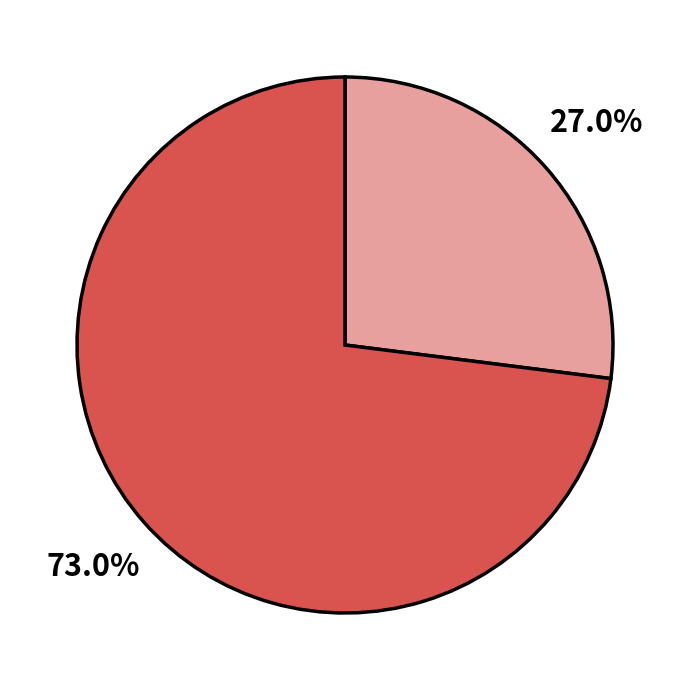

Does any single category account for the majority?

Yes